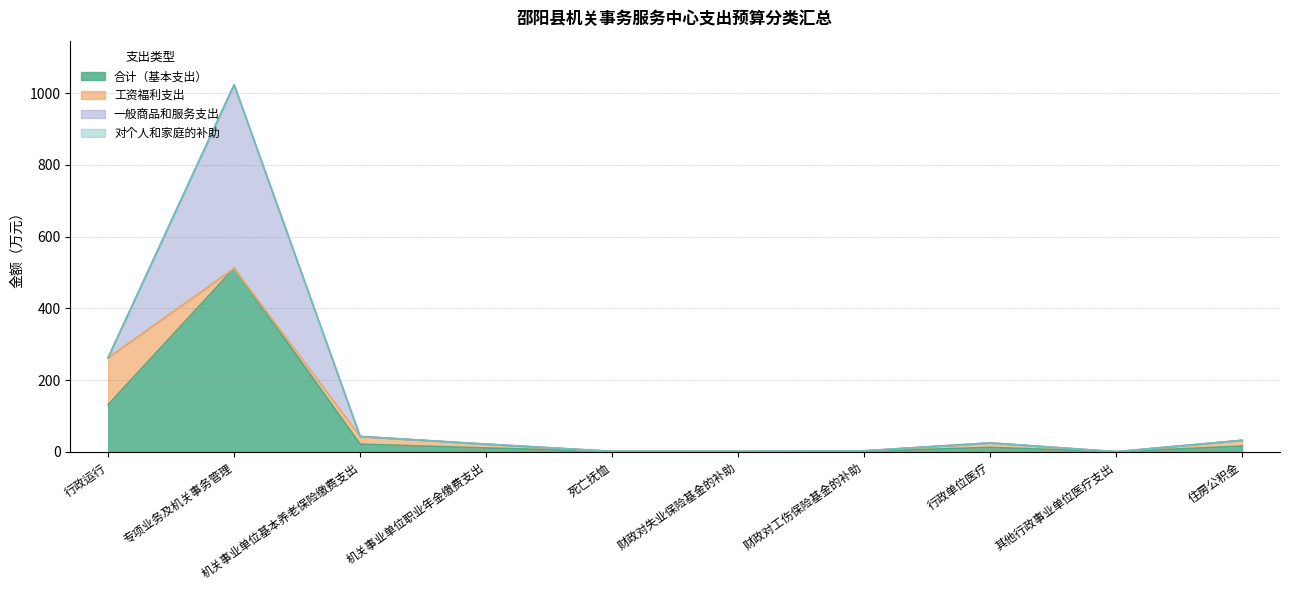

Does the chart display data point markers on the line(s)?

No